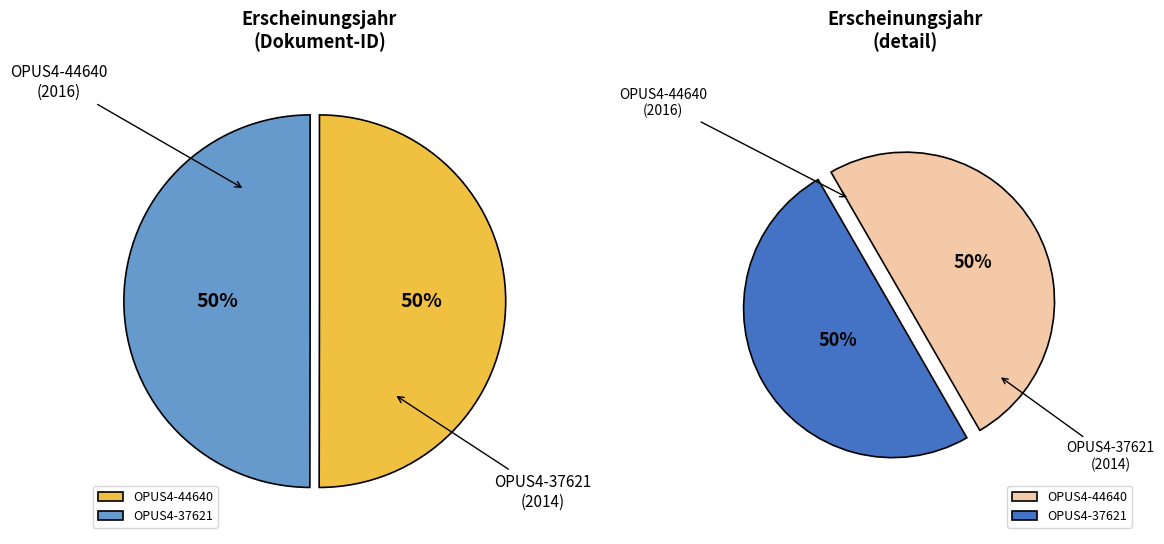

The OPUS4-44640 slice represents 57% of the pie. True or false?

False